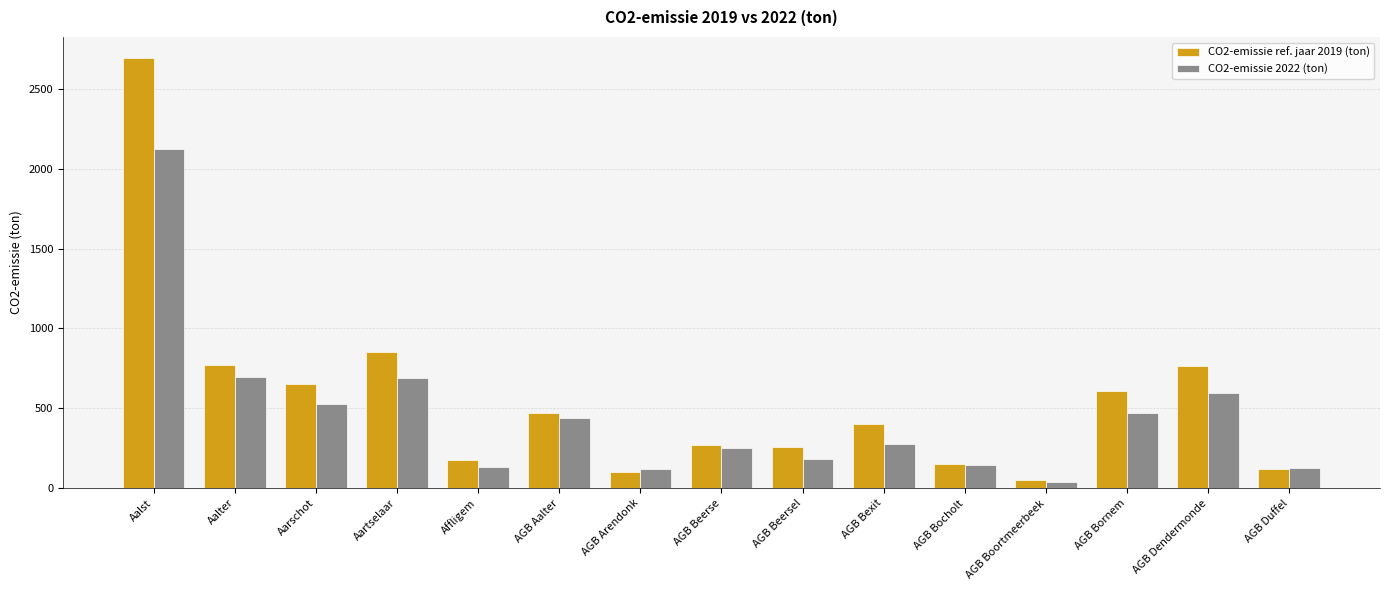

What are all the series names shown in the legend?

CO2-emissie ref. jaar 2019 (ton), CO2-emissie 2022 (ton)